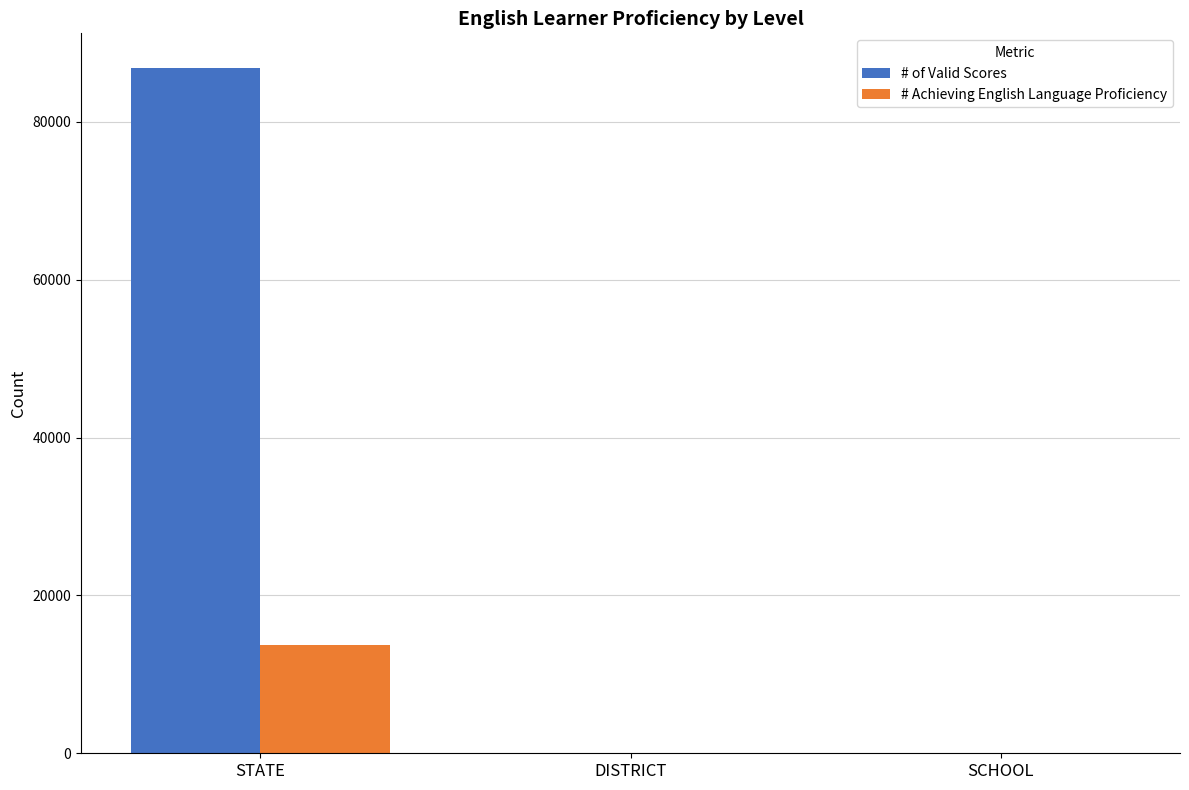

Which series has the largest total across all categories?

# of Valid Scores